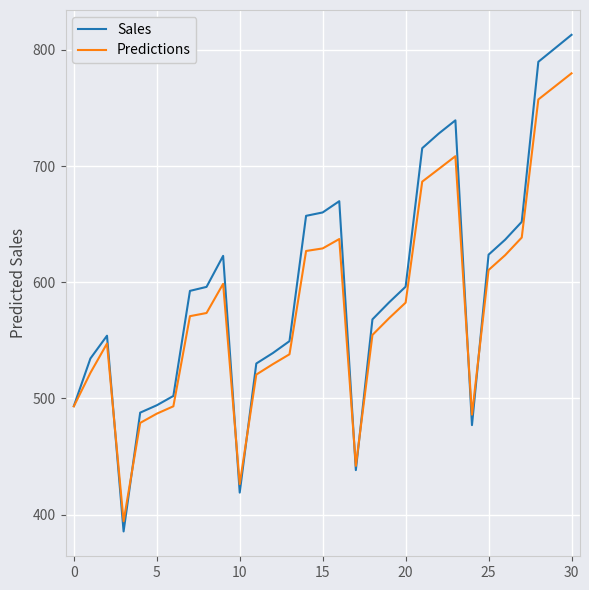

What is the sum of all Predictions values?

17969.3